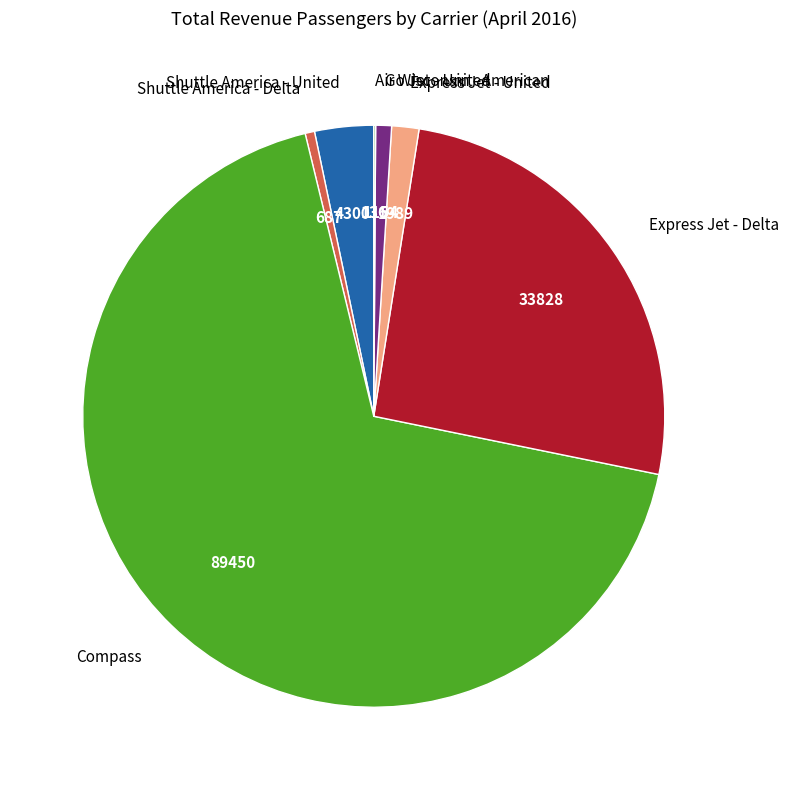

Is the sum of Express Jet - United and Compass greater than half?

Yes